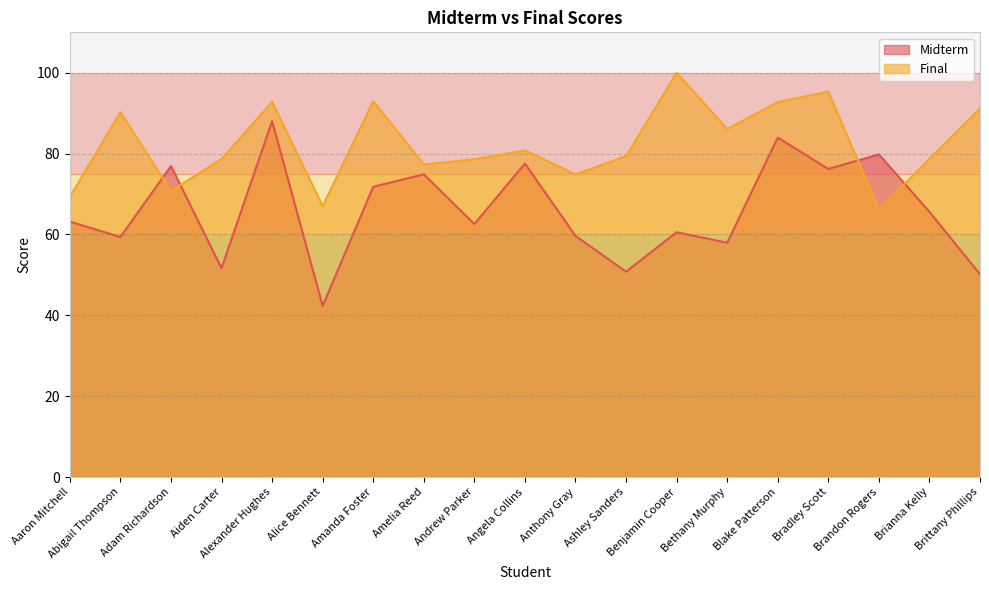

Rank the series by their maximum value, from lowest to highest.

Midterm, Final